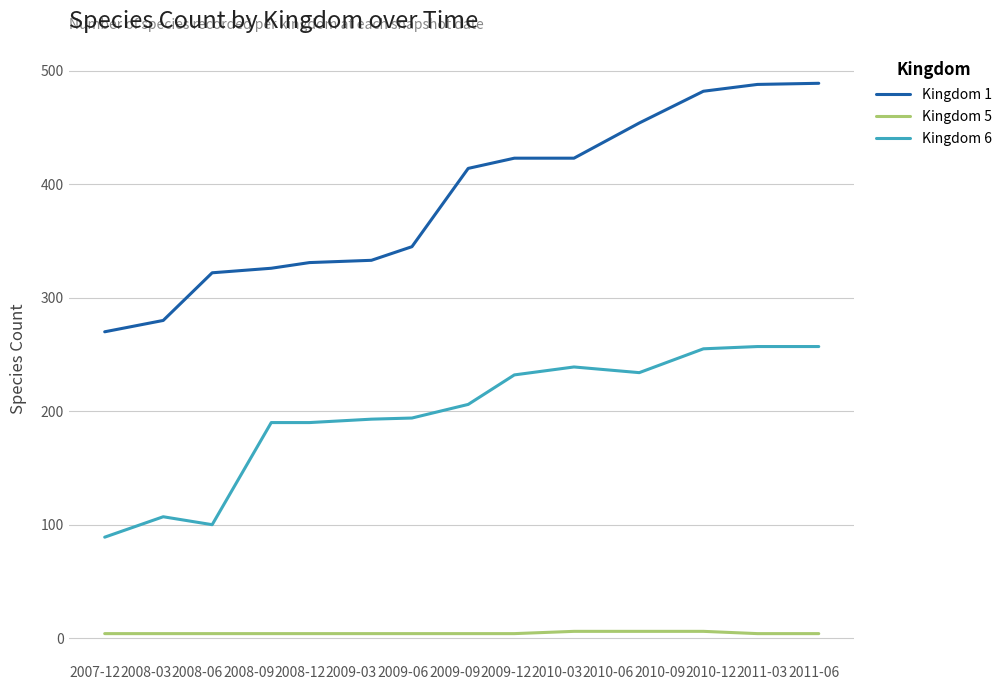

What is the greatest value displayed?

489